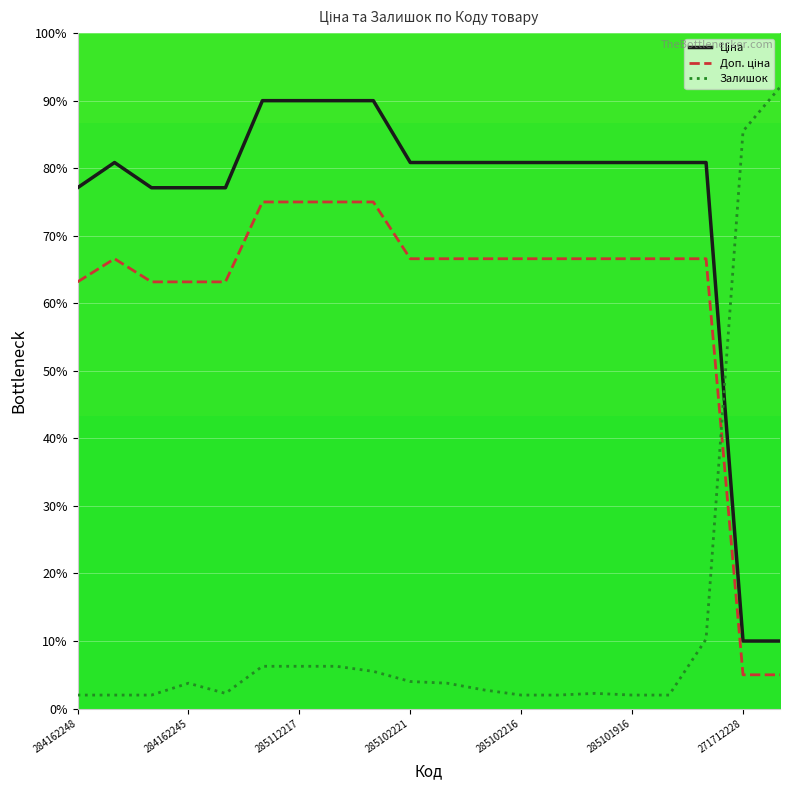

What is the maximum value shown in the chart?

92.0